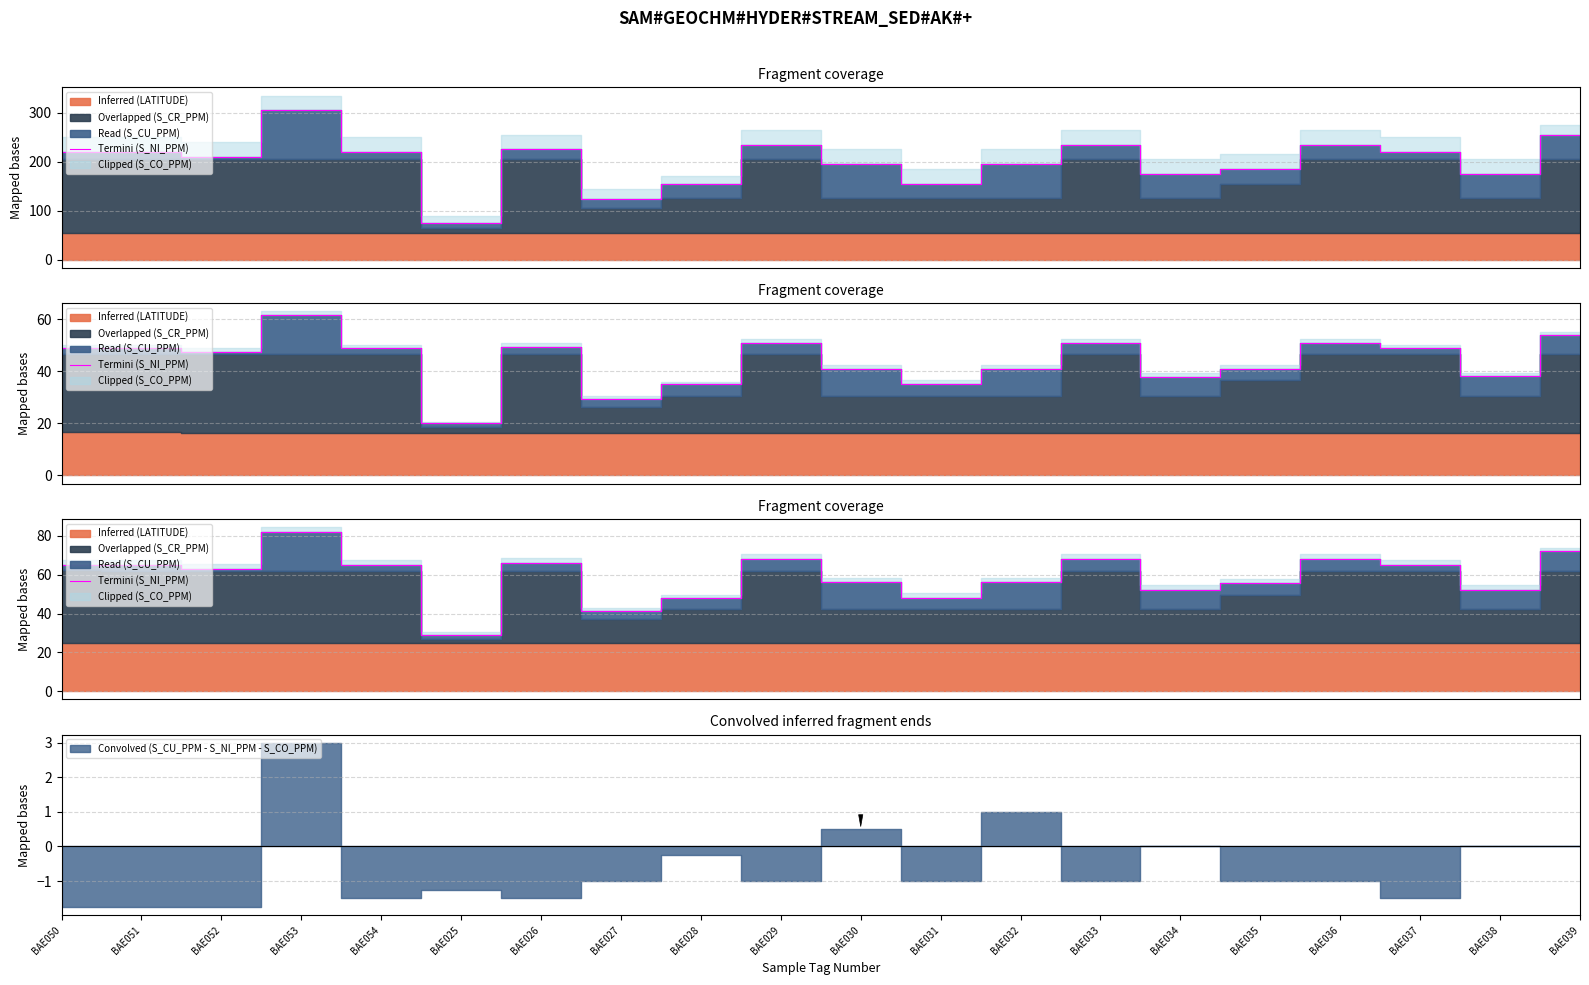

At which category does the data reach its first local valley?

BAE052